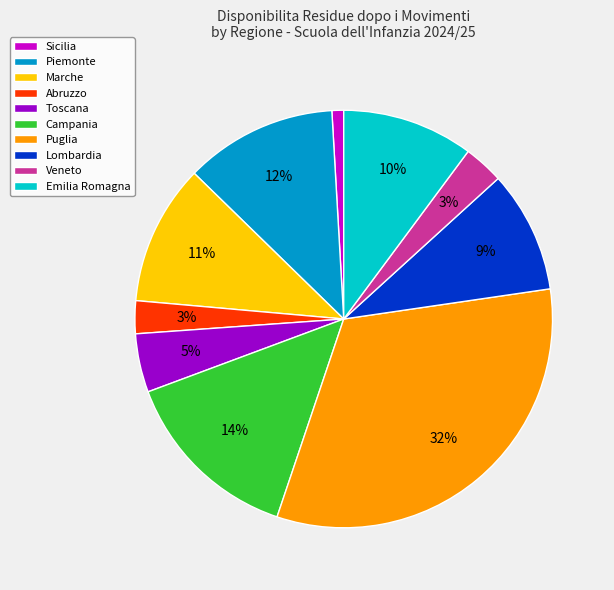

Between Marche and Veneto, which is larger?

Marche